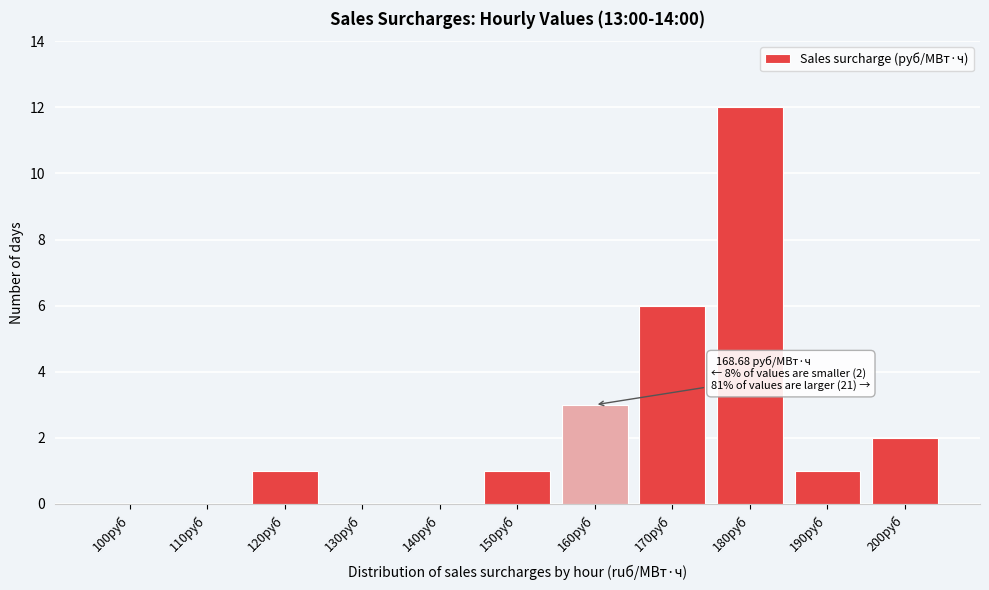

Reading left to right, extract all data points from this chart.

100руб=0	110руб=0	120руб=1	130руб=0	140руб=0	150руб=1	160руб=3	170руб=6	180руб=12	190руб=1	200руб=2